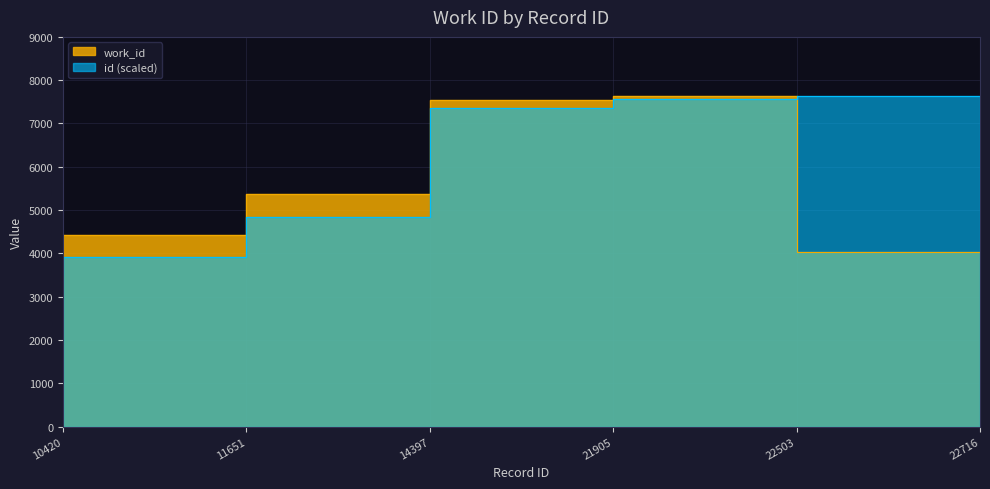

The work_id series shows 13056.2 at 22503. True or false?

False